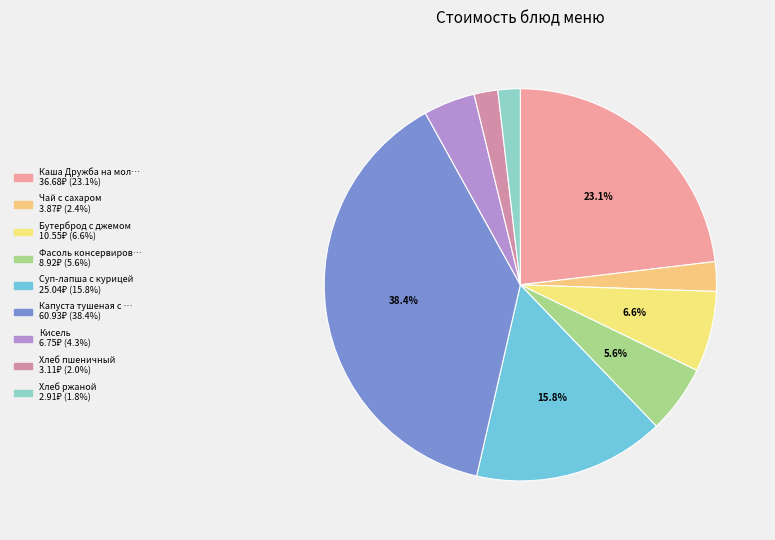

What is the smallest slice in the pie chart?

Хлеб ржаной